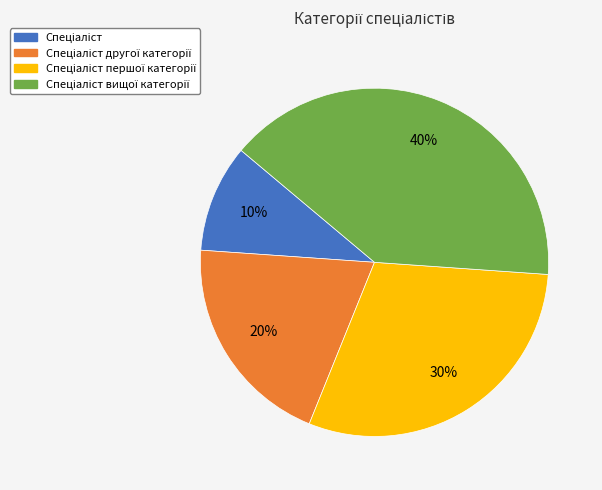

How many segments does this pie chart have?

4